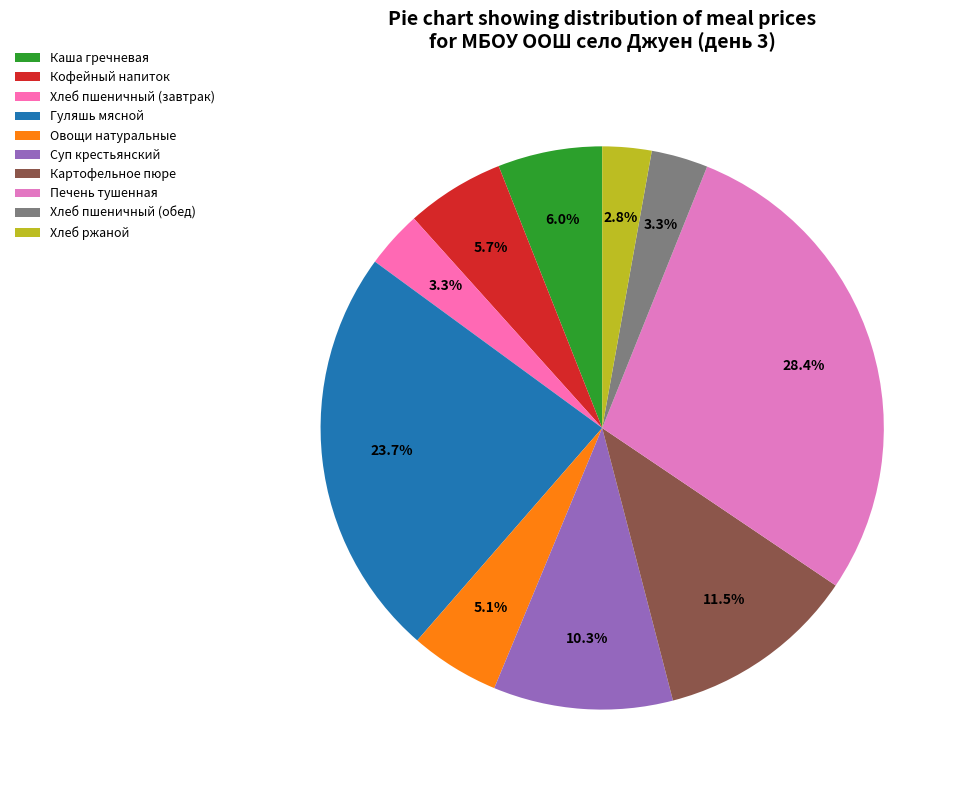

To the nearest percent, what is the difference between the Гуляшь мясной and Суп крестьянский slice percentages?

13%